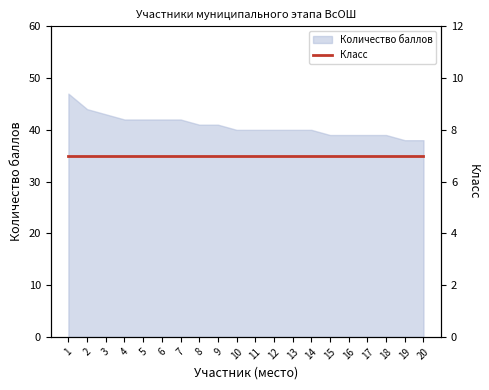

Reading right to left, transcribe all the data shown in this chart.

38	38	39	39	39	39	40	40	40	40	40	41	41	42	42	42	42	43	44	47